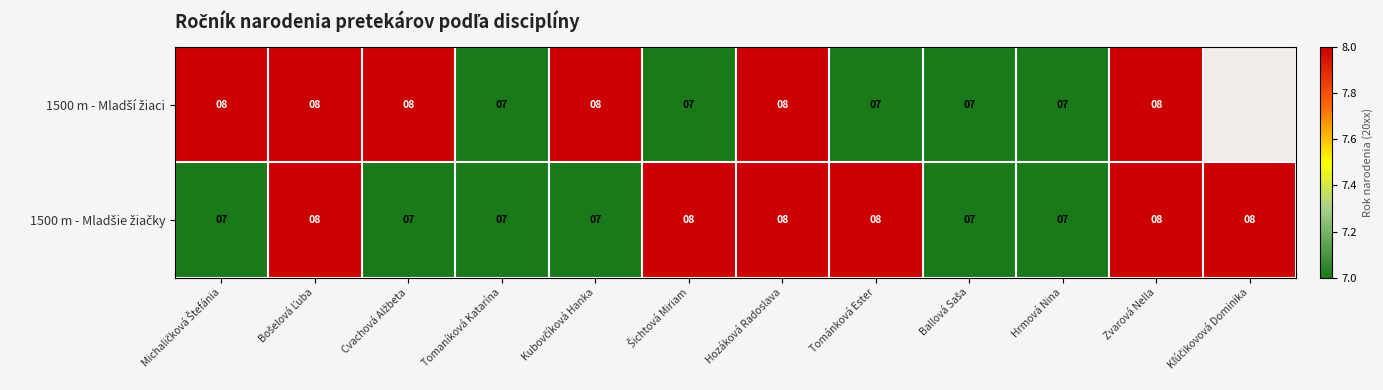

What is the smallest value displayed?

7.0